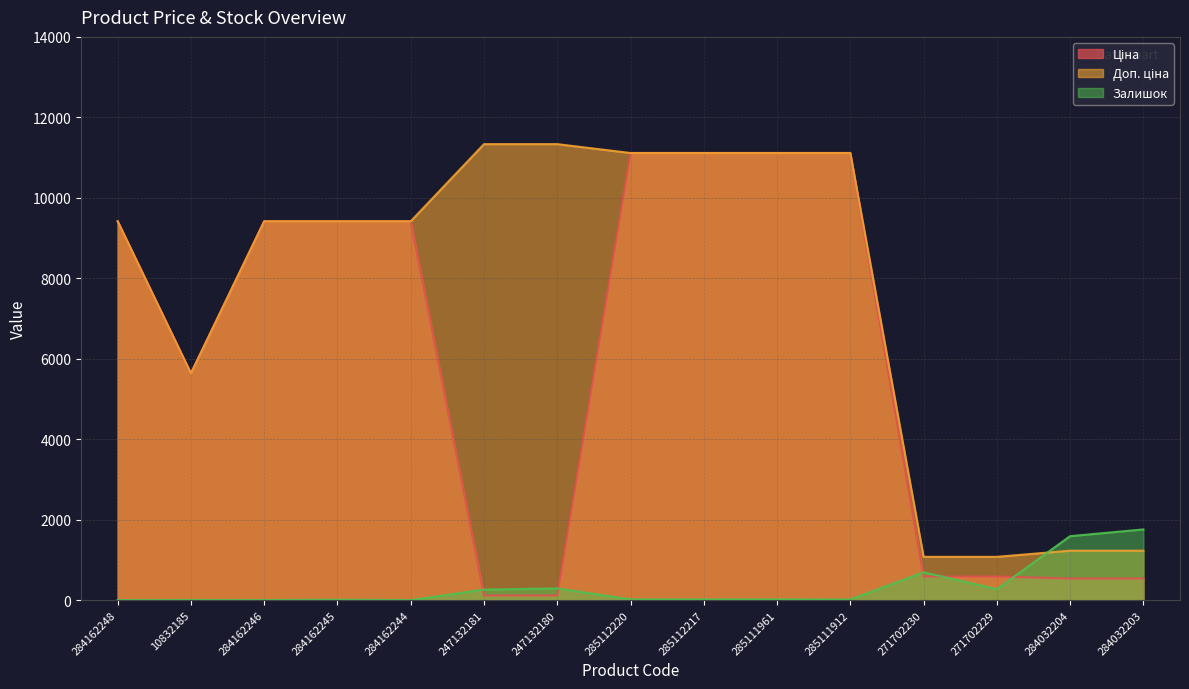

Count the number of data series in this chart.

3